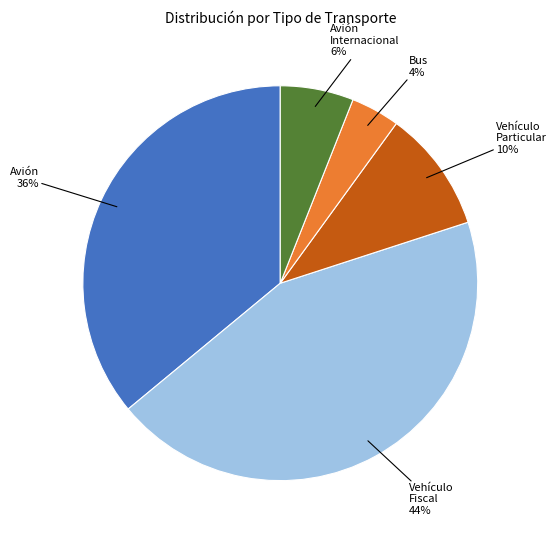

The Avión slice represents 27% of the pie. True or false?

False